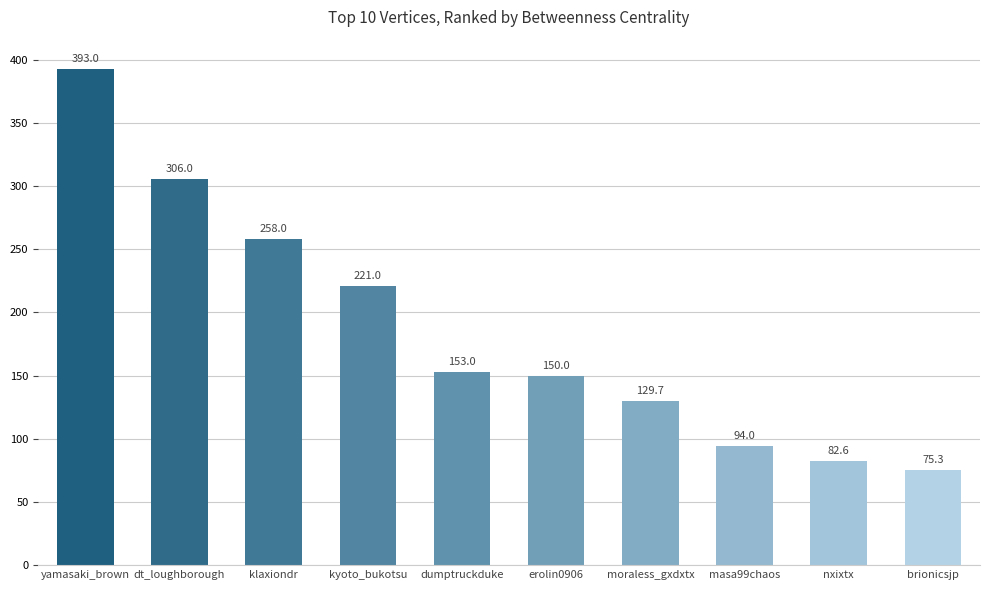

The chart shows a value of 258.0 at klaxiondr. True or false?

True